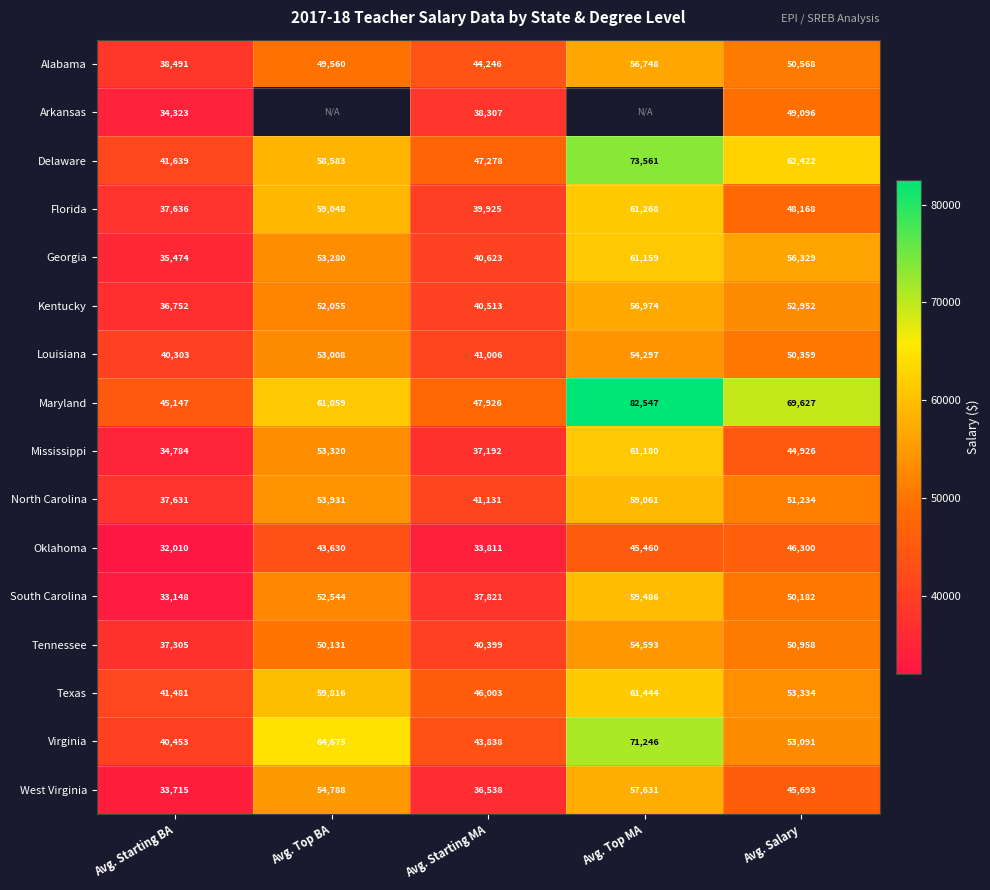

Rank the categories by Mississippi value from lowest to highest.

Avg. Starting BA, Avg. Starting MA, Avg. Salary, Avg. Top BA, Avg. Top MA